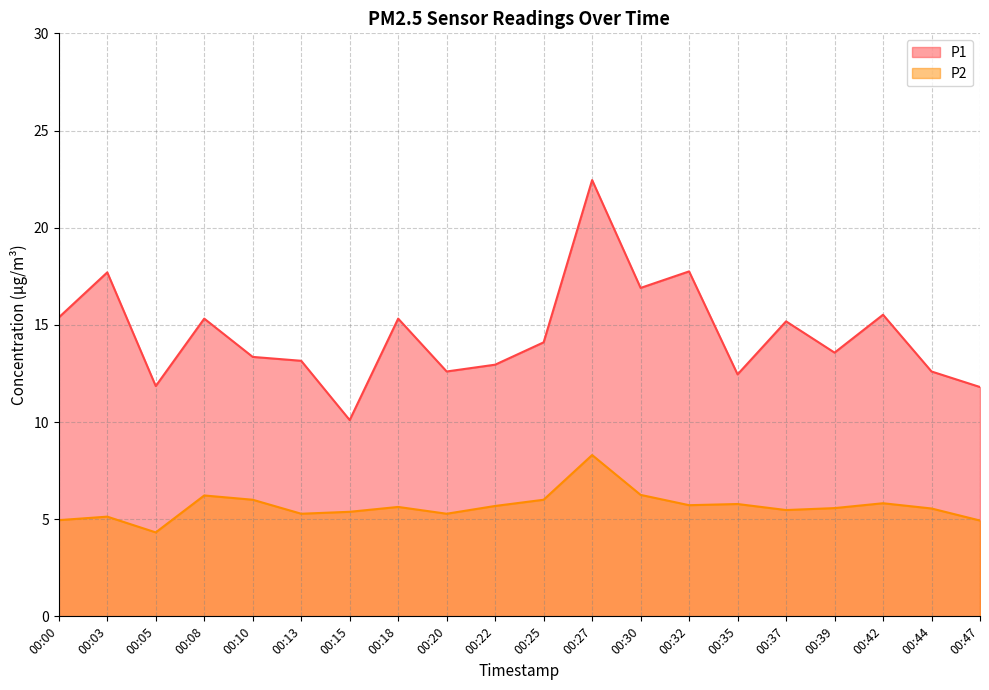

What are all the series names shown in the legend?

P1, P2